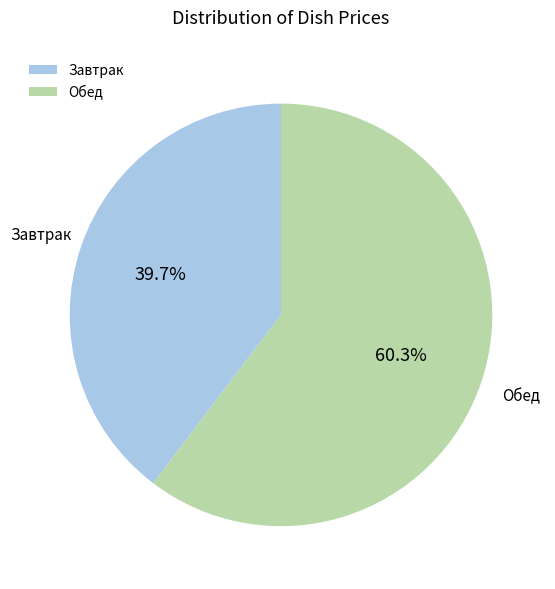

Do Обед and Завтрак together represent more than half of the pie?

Yes